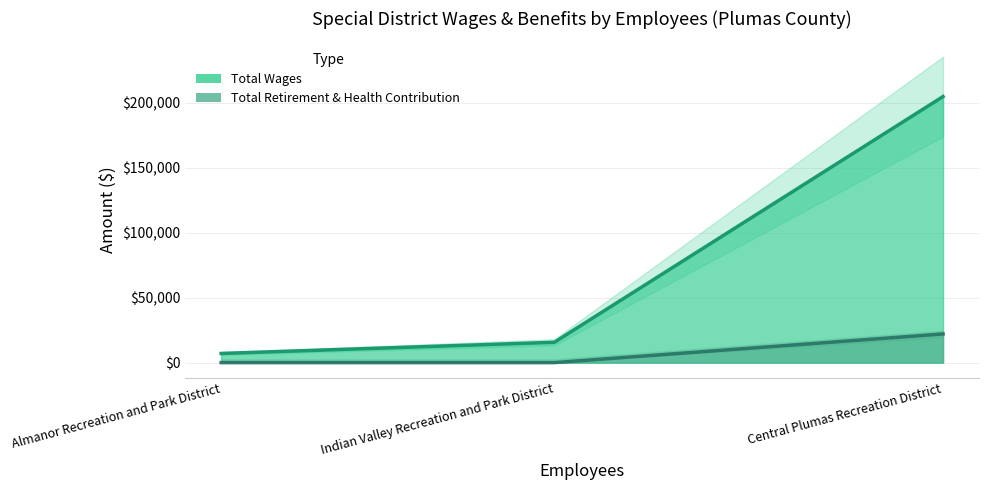

What is the sum of the Total Wages values at Almanor Recreation and Park District and Central Plumas Recreation District?

211855